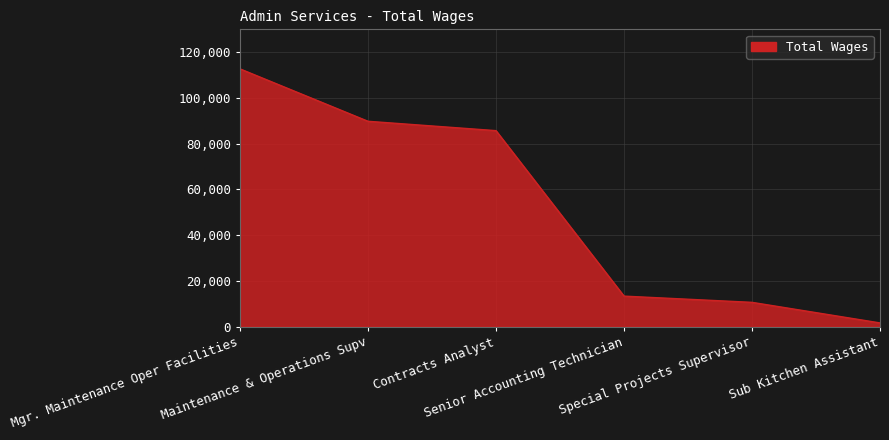

Count the number of categories in the chart.

6